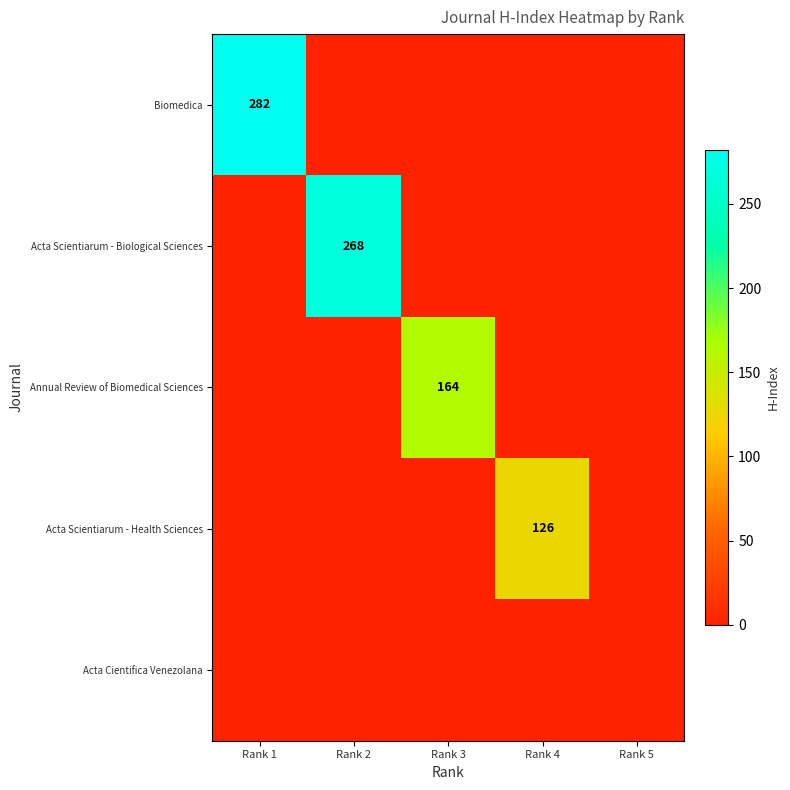

What is the greatest value displayed?

282